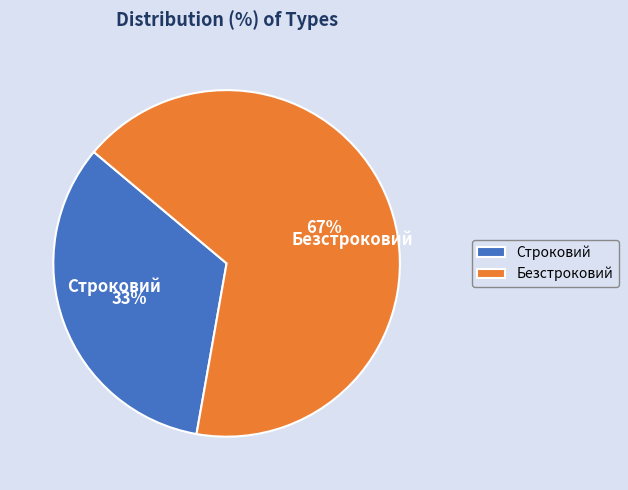

Which slice is the largest?

Безстроковий